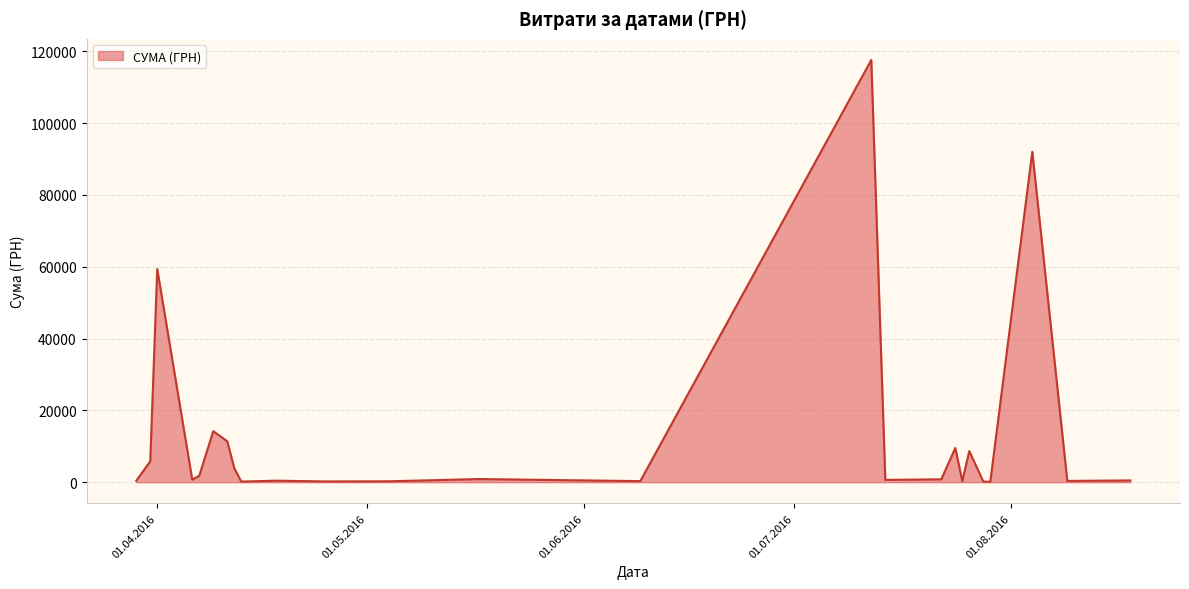

What is the maximum value shown in the chart?

117568.8